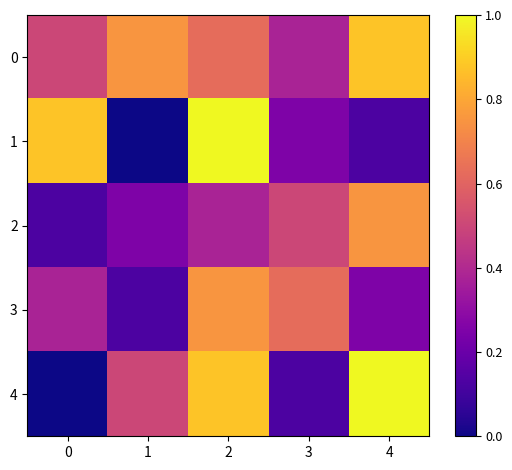

Reading left to right, extract all data points from this chart.

0: 0=0.5	1=0.8	2=0.6	3=0.4	4=0.9
1: 0=0.9	1=0.0	2=1.0	3=0.2	4=0.1
2: 0=0.1	1=0.2	2=0.4	3=0.5	4=0.8
3: 0=0.4	1=0.1	2=0.8	3=0.6	4=0.2
4: 0=0.0	1=0.5	2=0.9	3=0.1	4=1.0